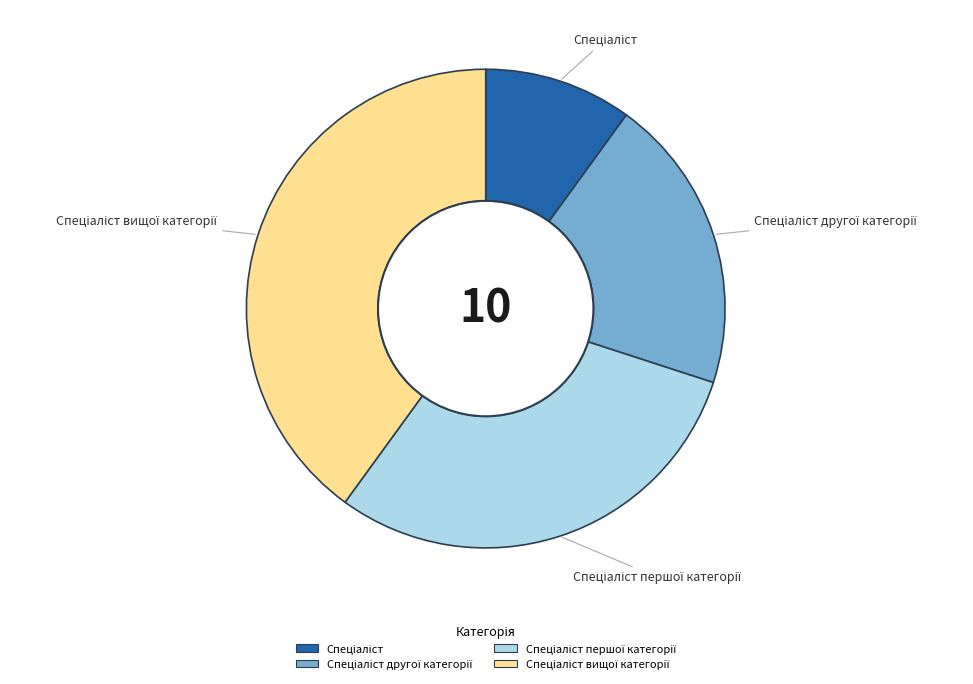

Does any single category account for the majority?

No